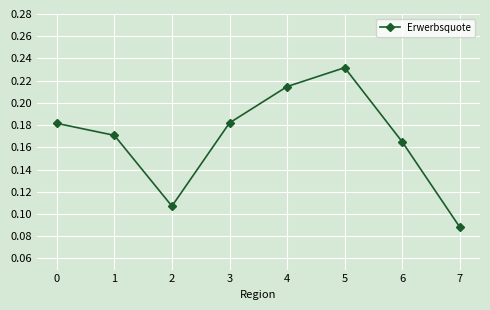

Does the chart have visible grid lines?

Yes